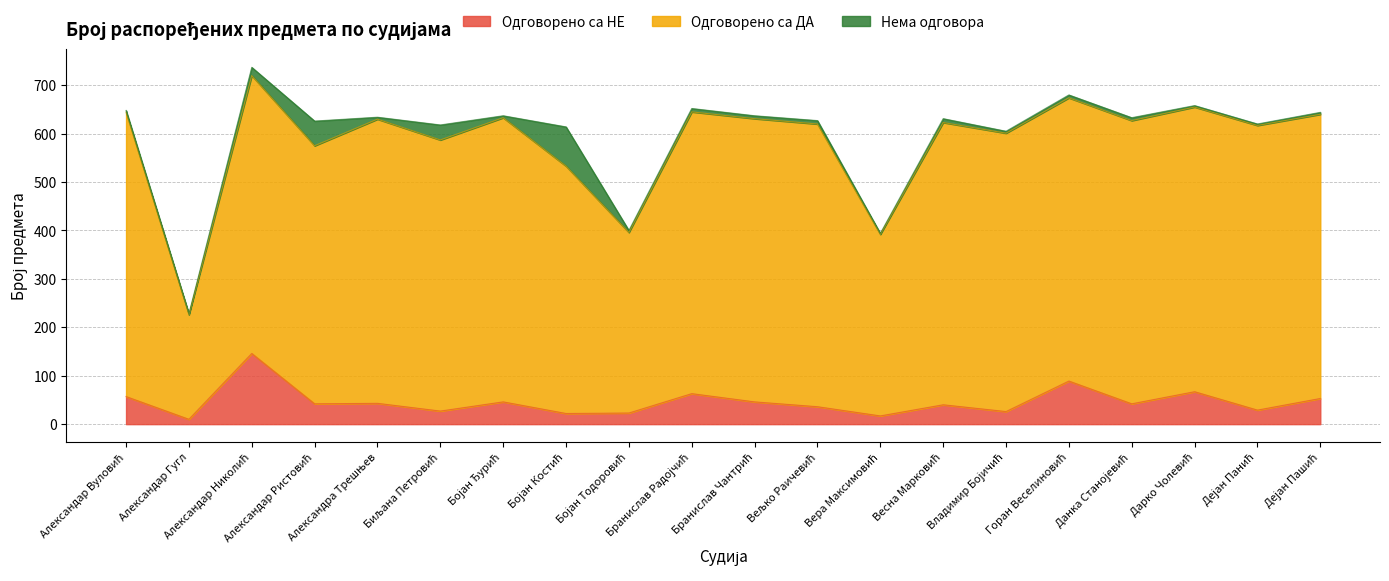

At Александар Вуловић, list the series in order from smallest to largest.

Нема одговора, Одговорено са НЕ, Одговорено са ДА